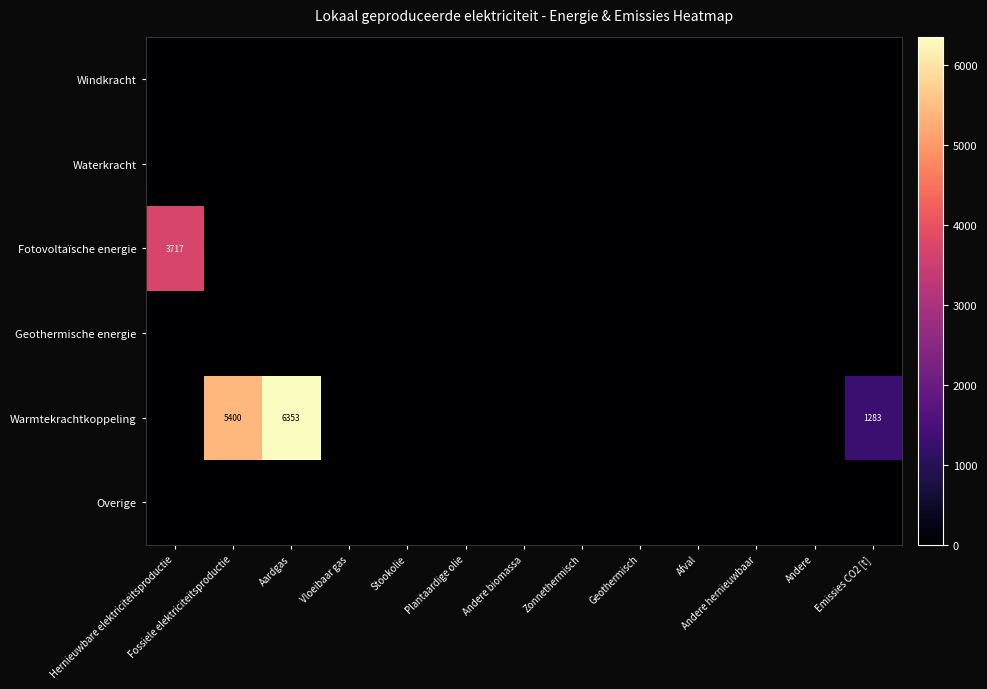

True or false: Overige has a value of 0.0 at Plantaardige olie.

True